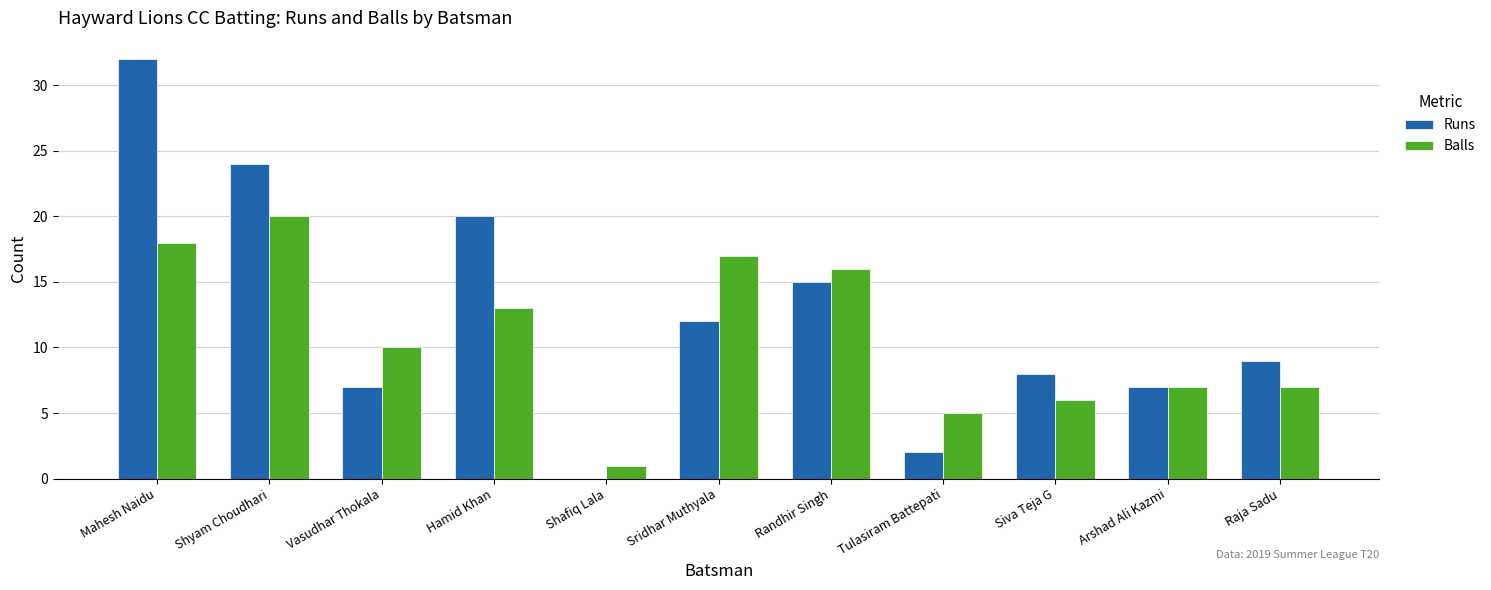

What is the total value across all series at Hamid Khan?

33